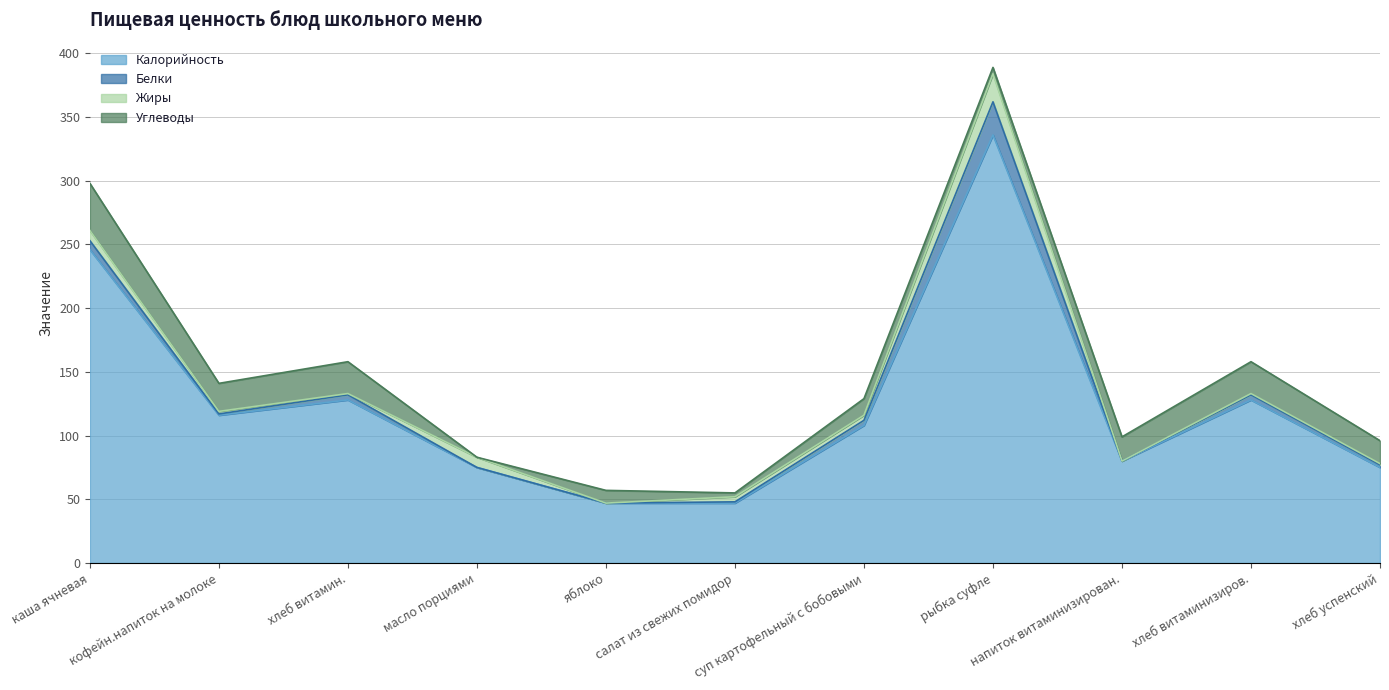

Does the chart have visible grid lines?

Yes